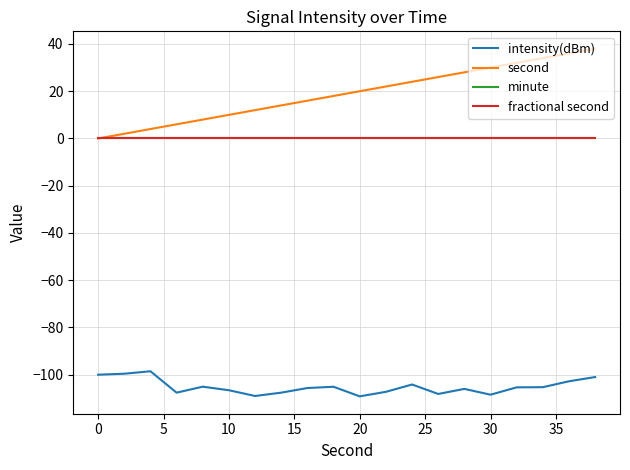

Does the chart have visible grid lines?

Yes